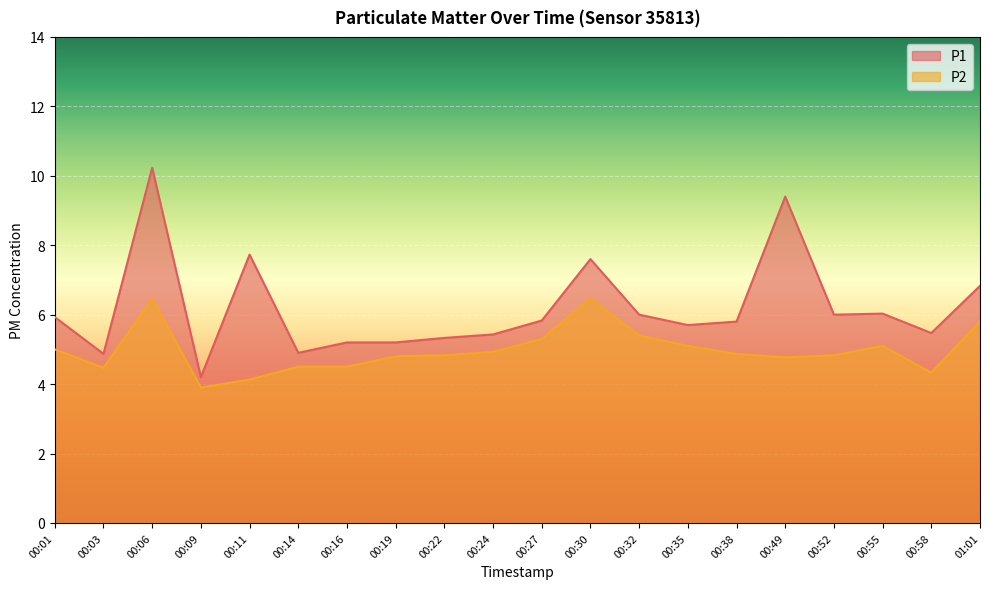

True or false: P1 has a value of 5.8 at 00:38.

True